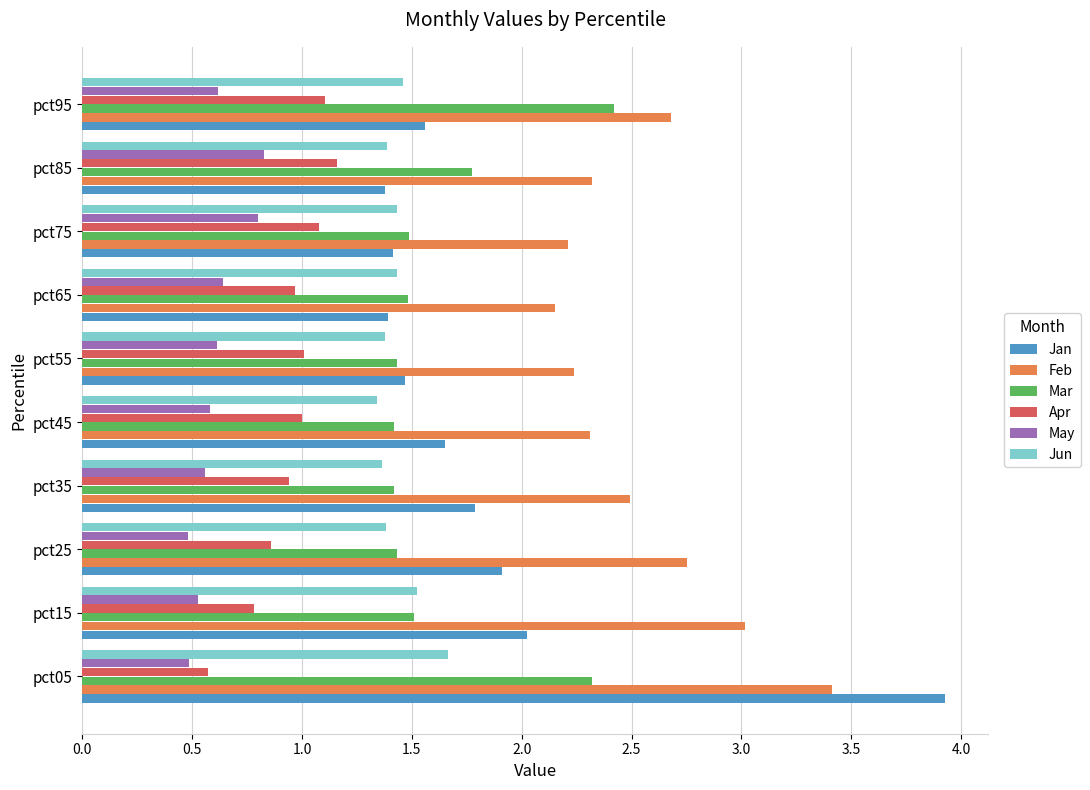

Rank the series by their maximum value, from lowest to highest.

May, Apr, Jun, Mar, Feb, Jan